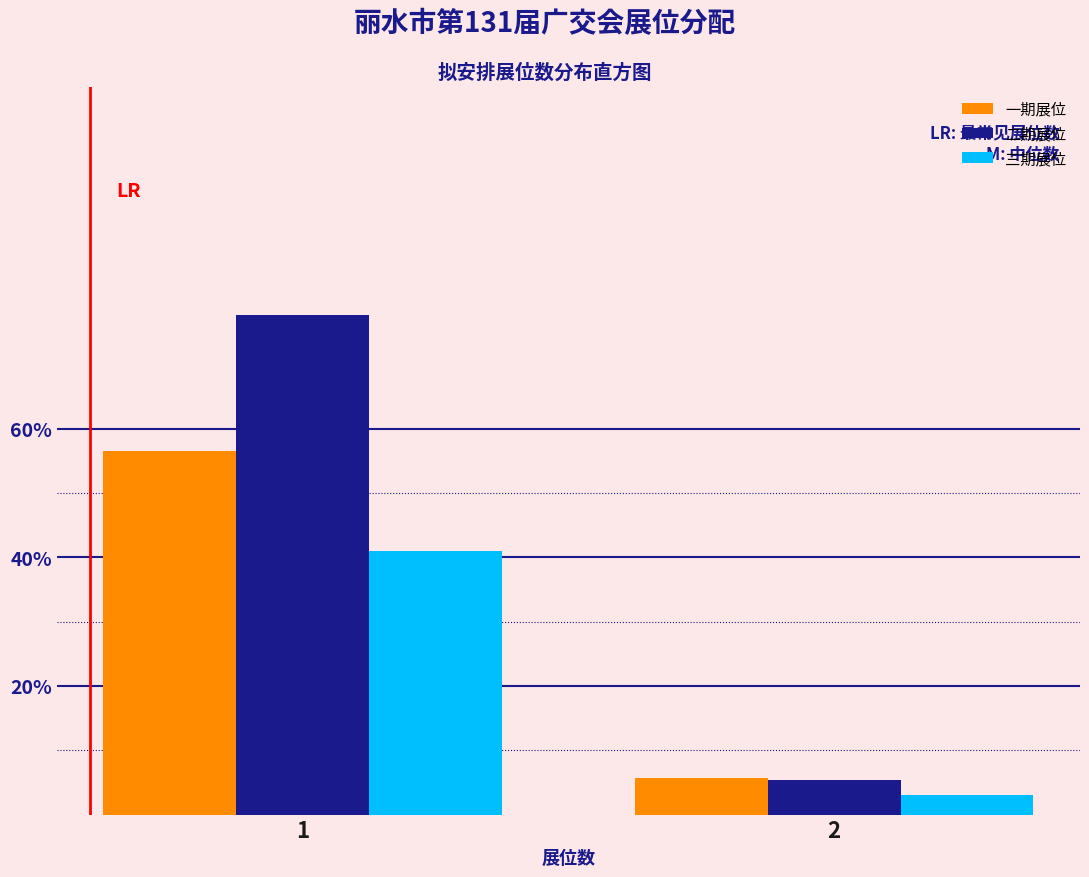

Reading right to left, transcribe all the data shown in this chart.

一期展位: 2=5.7	1=56.5
二期展位: 2=5.5	1=77.7
三期展位: 2=3.1	1=40.9